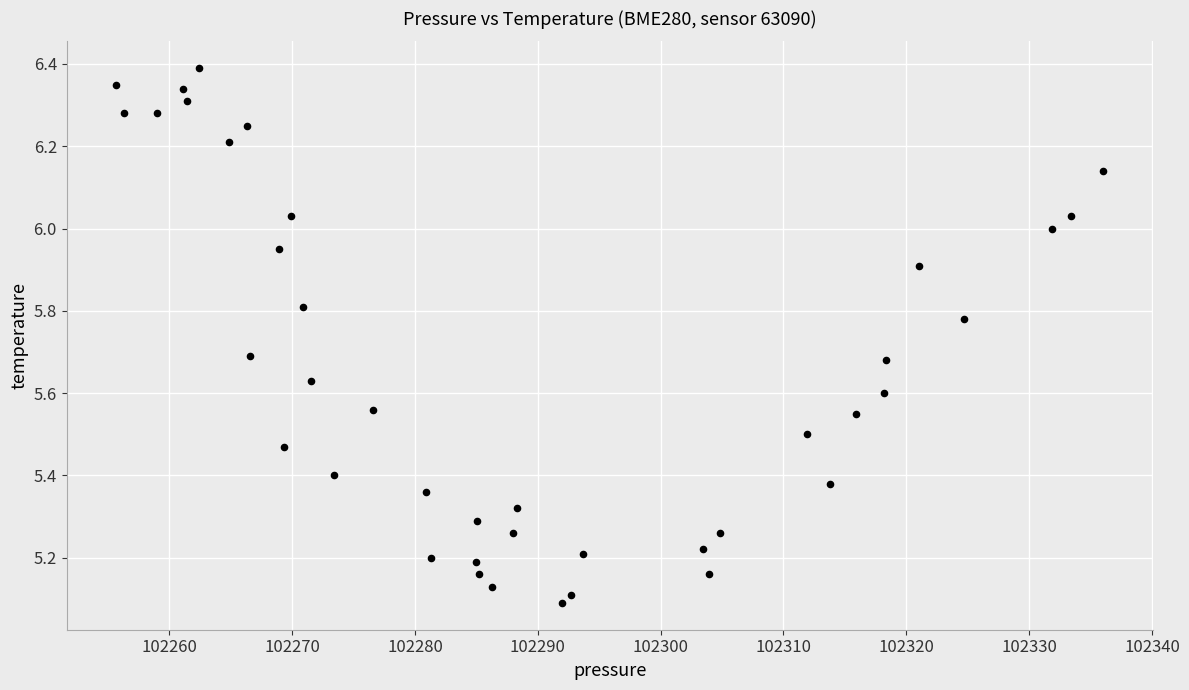

What is the range of X values (max minus min)?

80.4